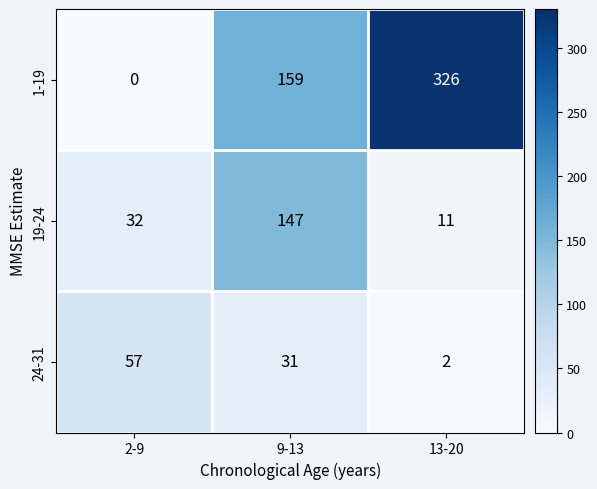

Rank the series by their maximum value, from lowest to highest.

24-31, 19-24, 1-19